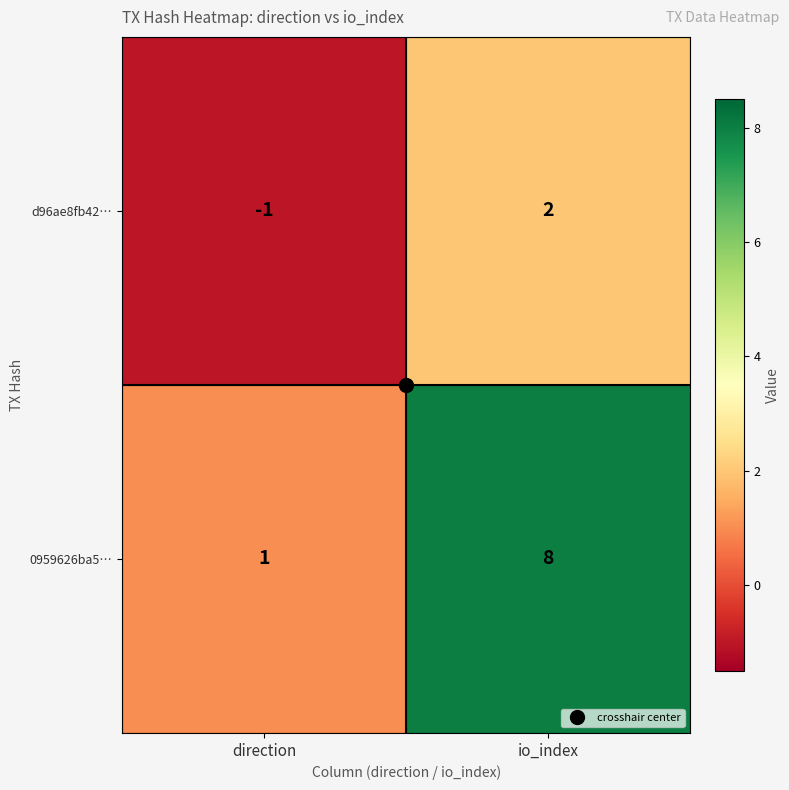

What is the sum of all 0959626ba5… values?

9